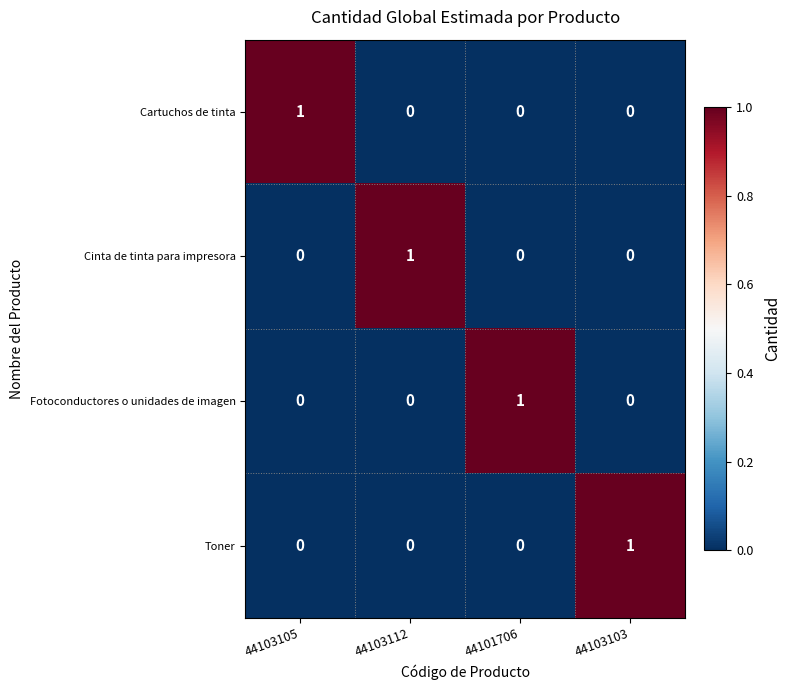

How many categories are shown in the chart?

4